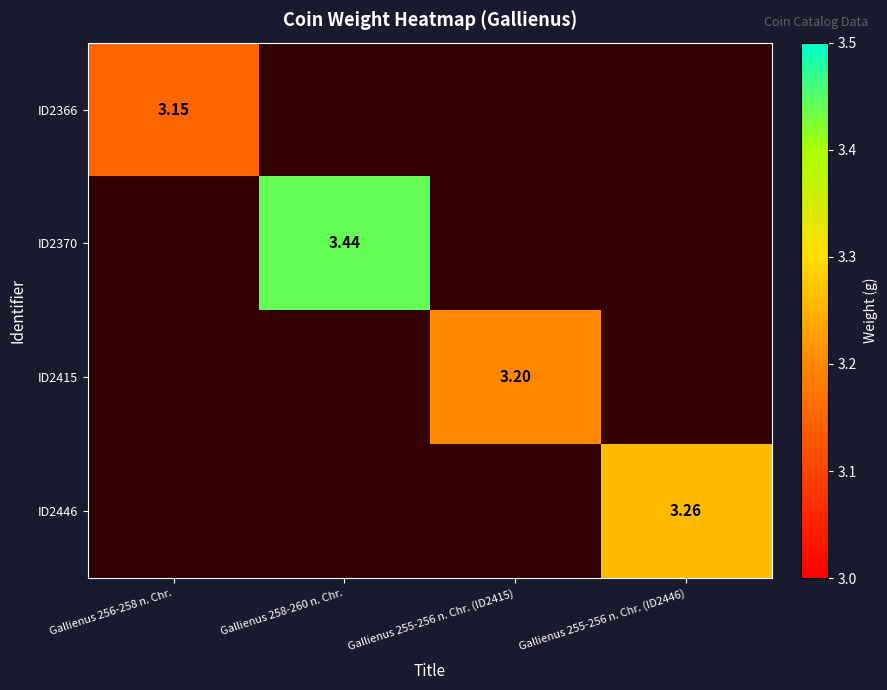

How many values in ID2446 are above zero?

1